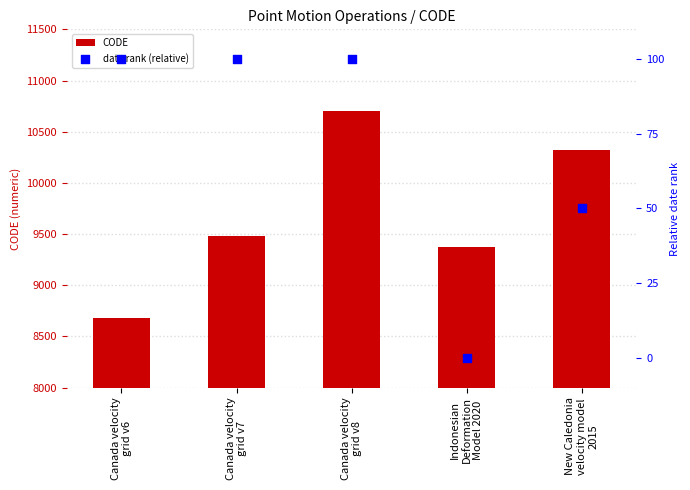

At which category is the sum across all series the highest?

Canada velocity
grid v8